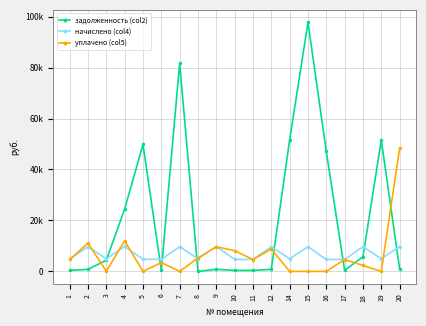

True or false: начислено (col4) and уплачено (col5) cross at least once.

True